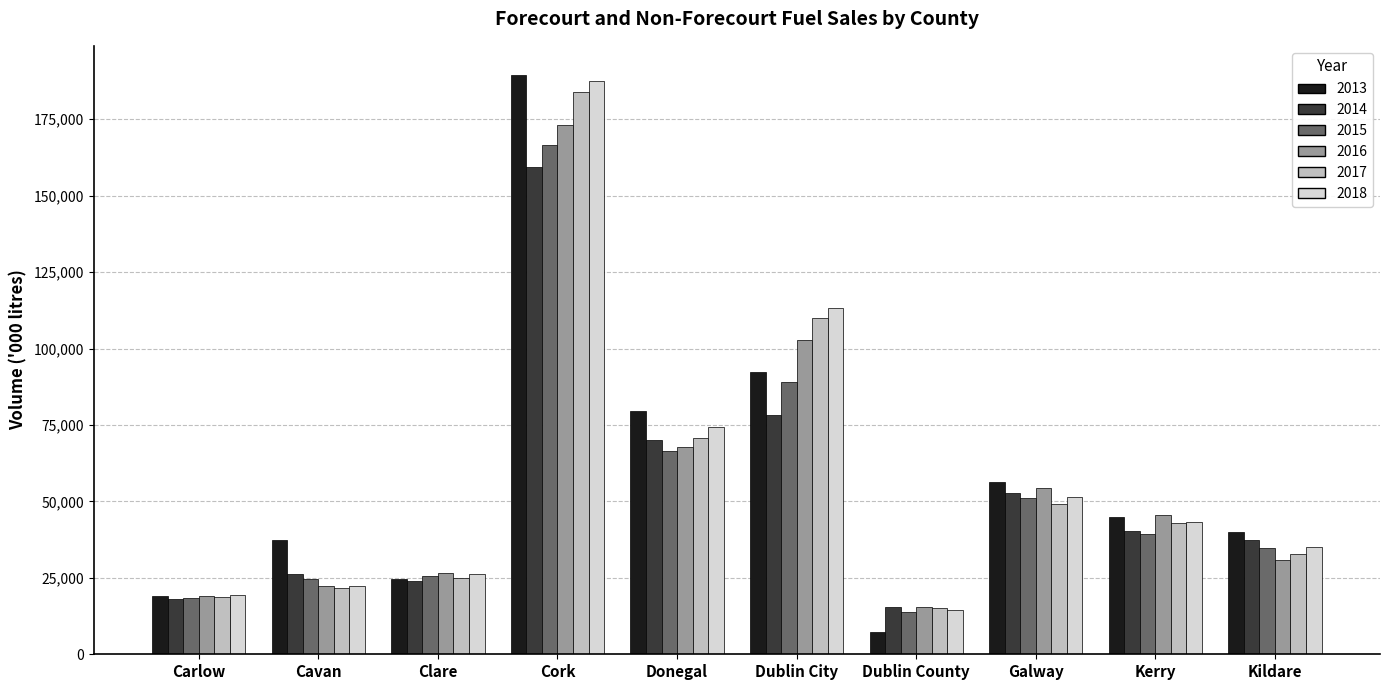

What is the difference between the second highest and second lowest values in the 2013 series?

73202